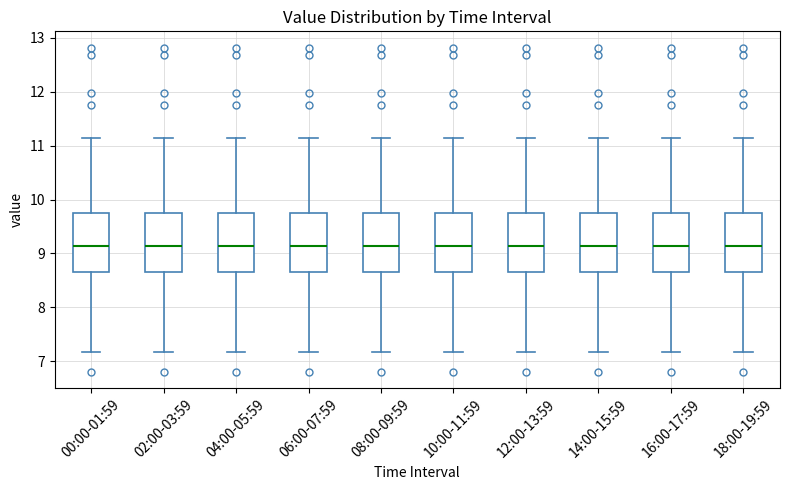

Where does the median line of the box for 00:00-01:59 sit on the y-axis? The values are not printed on the chart, so give them approximately, as read against the axis.

9.1